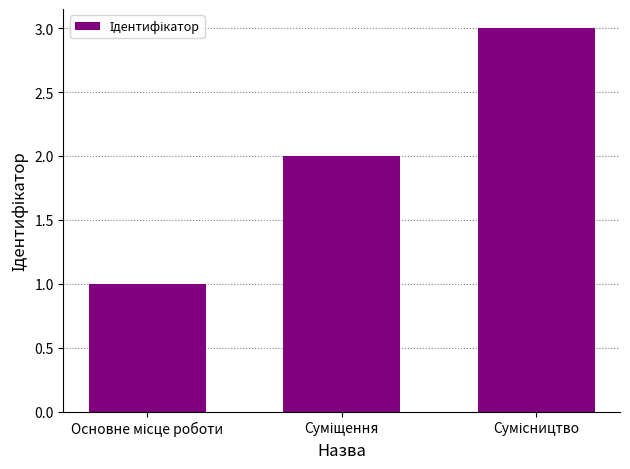

What is the difference between the maximum and second lowest values?

1